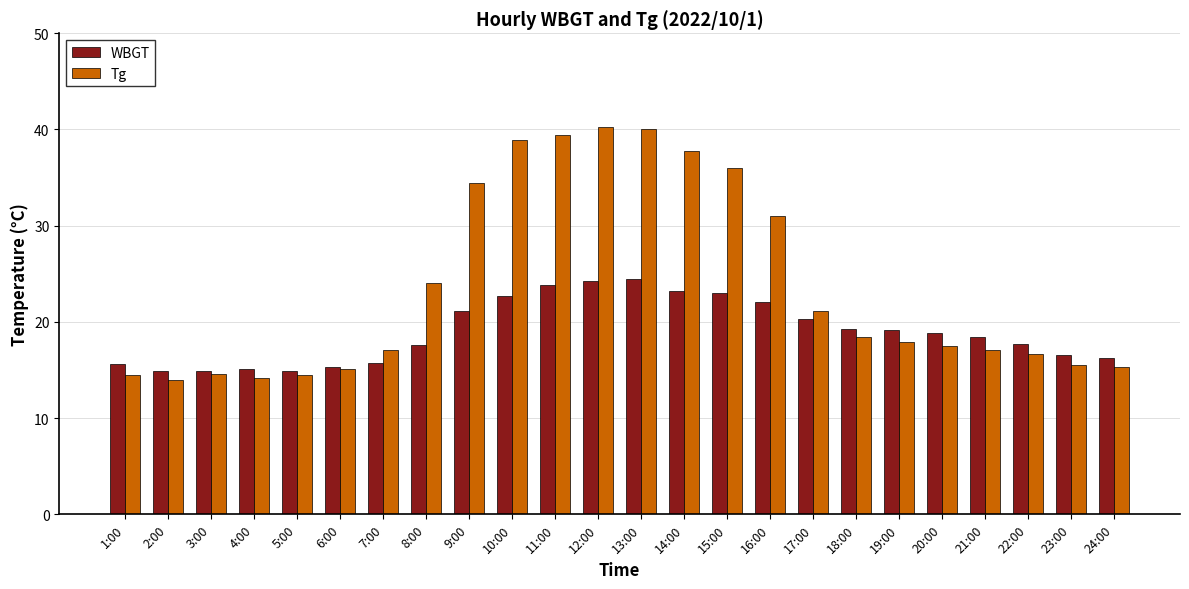

List the series in order of their overall mean, highest first.

Tg, WBGT